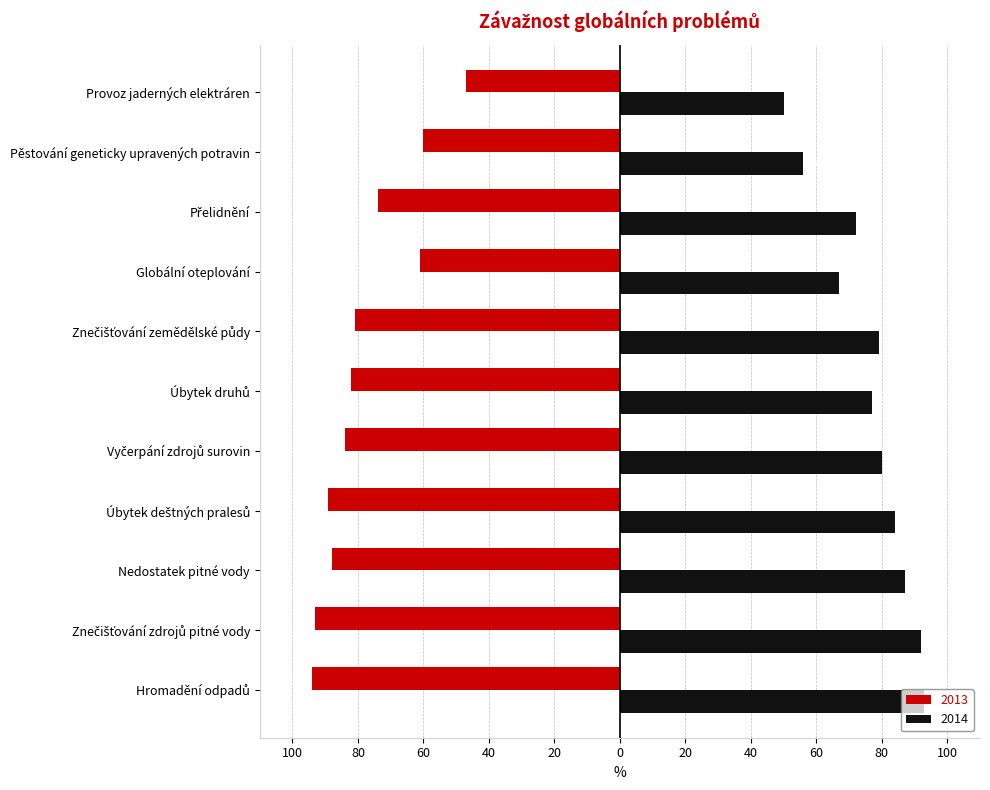

What is the label of the 8th bar from the right?

Úbytek deštných pralesů